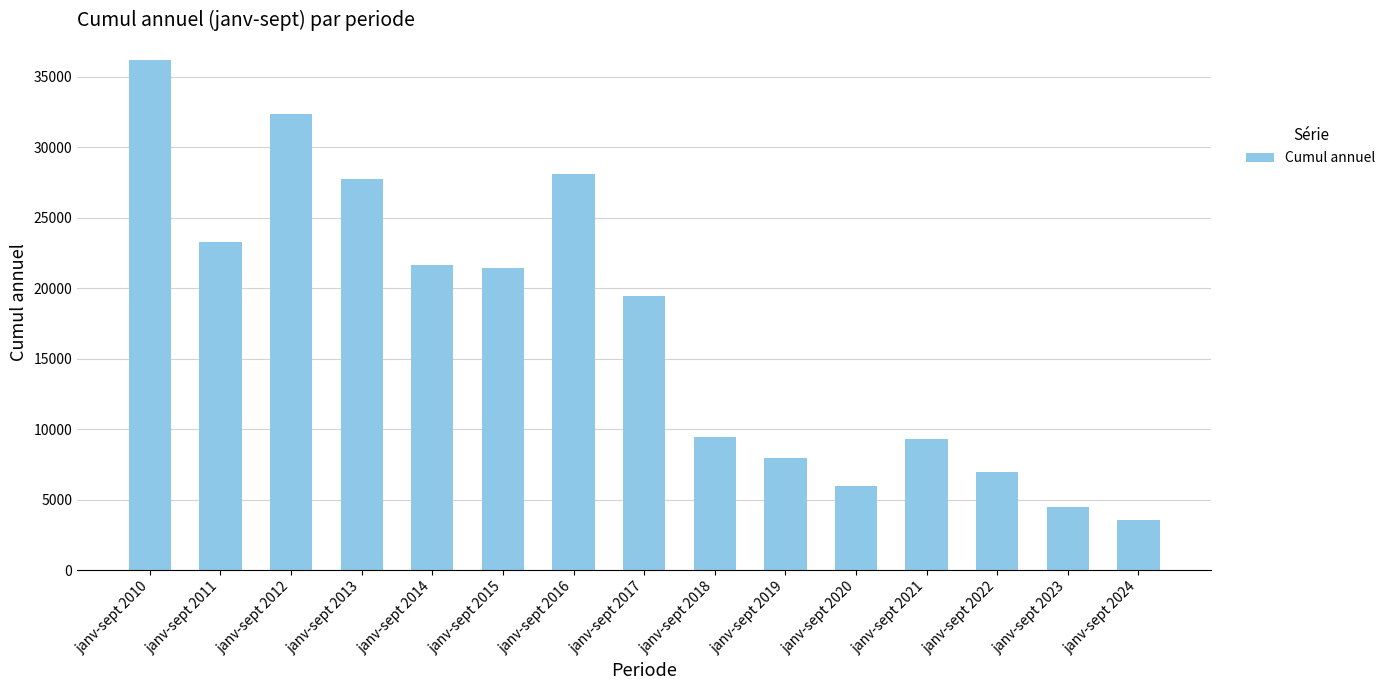

Is it true that the value at janv-sept 2024 is 5432?

False